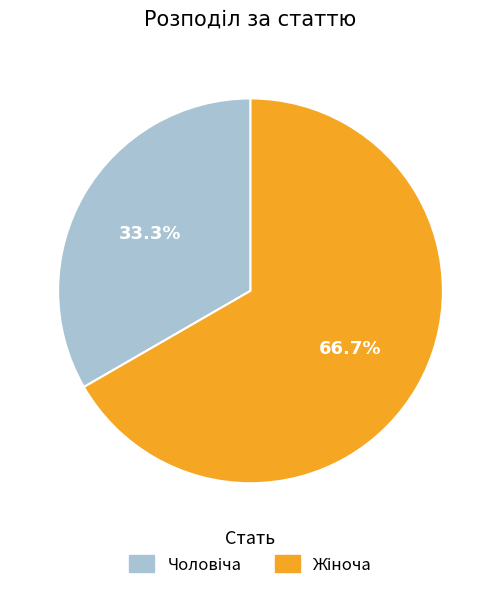

Does any single category account for the majority?

Yes